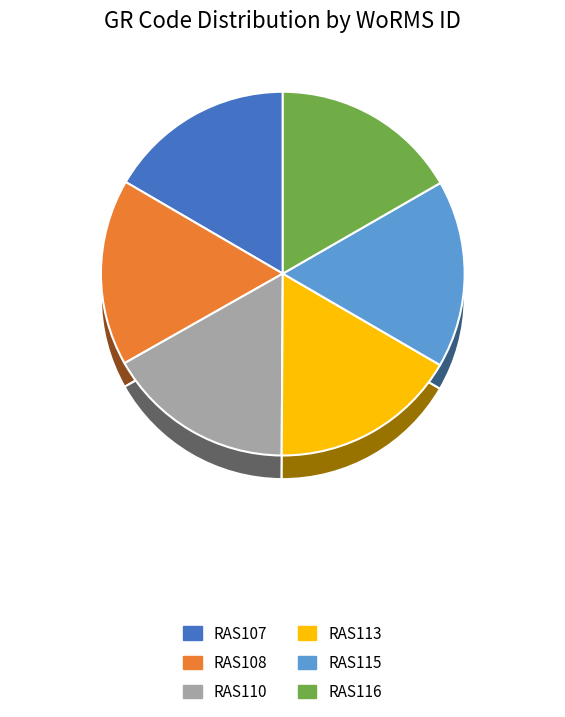

What is the change in value from RAS107 to RAS116?

+819